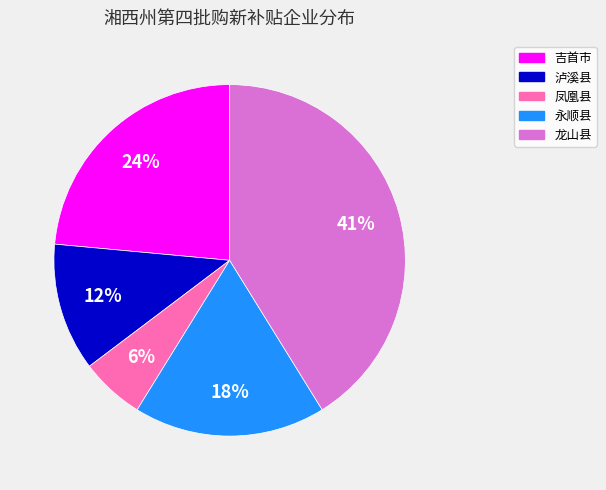

How many slices are in this pie chart?

5